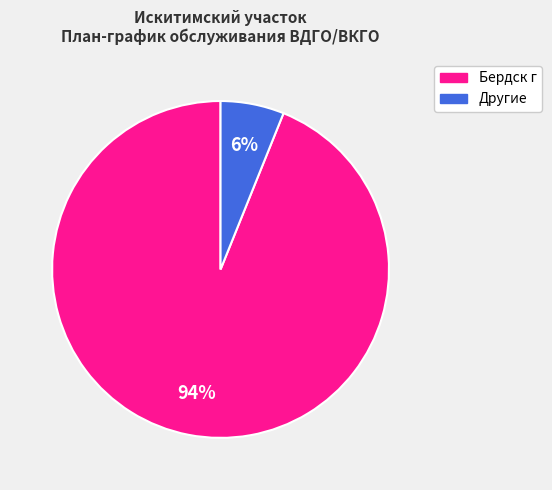

To the nearest percent, what is the average slice percentage?

50%